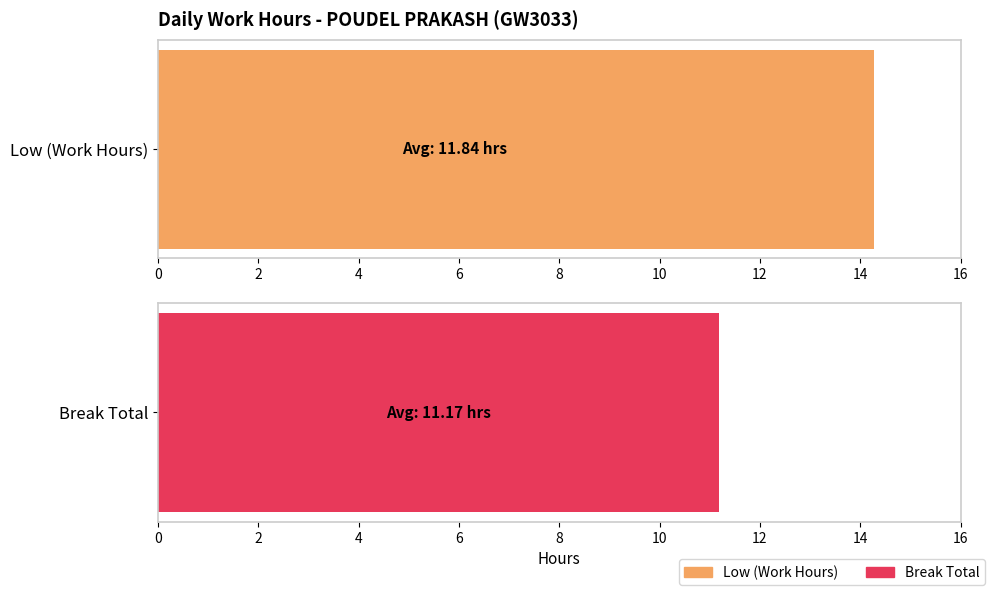

What is the difference between the maximum and minimum values in the Low (Work Hours) series?

4.7